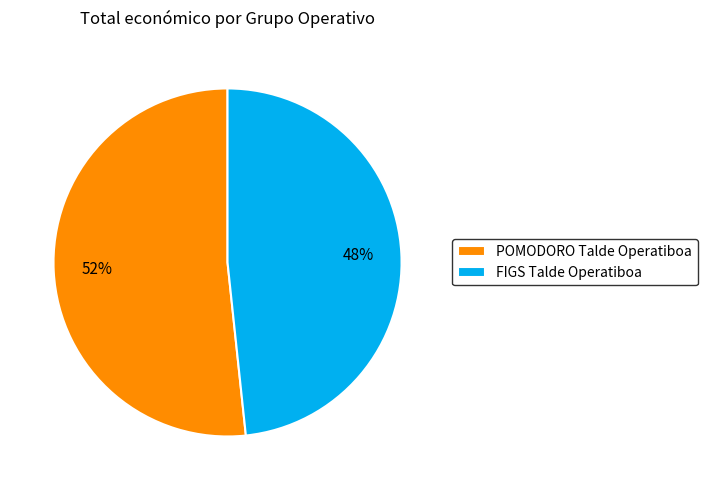

Rank the categories by value from highest to lowest.

POMODORO Talde Operatiboa, FIGS Talde Operatiboa